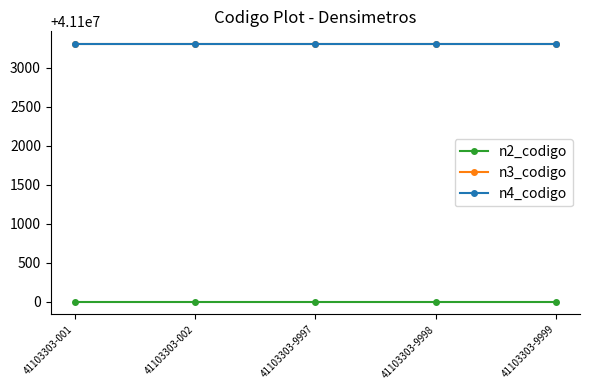

Reading left to right, transcribe all the data shown in this chart.

n2_codigo: 41103303-001=41100000	41103303-002=41100000	41103303-9997=41100000	41103303-9998=41100000	41103303-9999=41100000
n3_codigo: 41103303-001=41103300	41103303-002=41103300	41103303-9997=41103300	41103303-9998=41103300	41103303-9999=41103300
n4_codigo: 41103303-001=41103303	41103303-002=41103303	41103303-9997=41103303	41103303-9998=41103303	41103303-9999=41103303